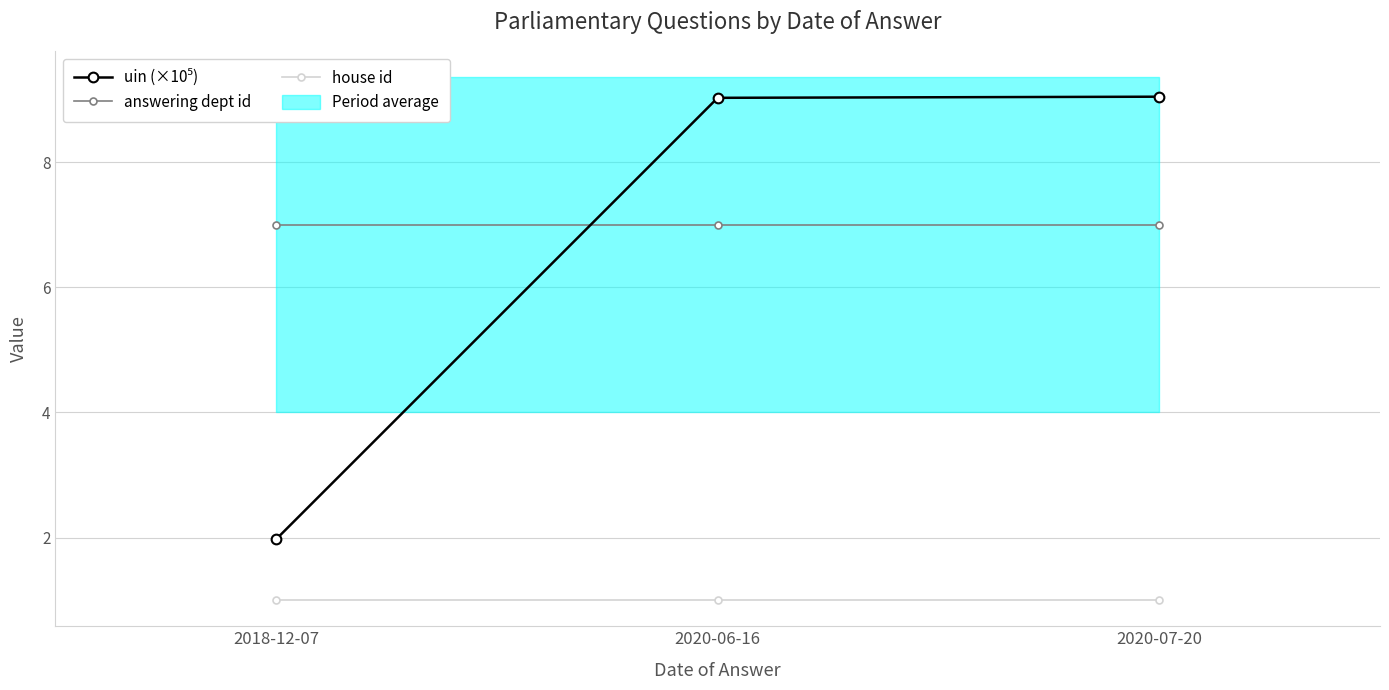

Which series changed the most between 2018-12-07 and 2020-07-20?

uin (×10⁵)